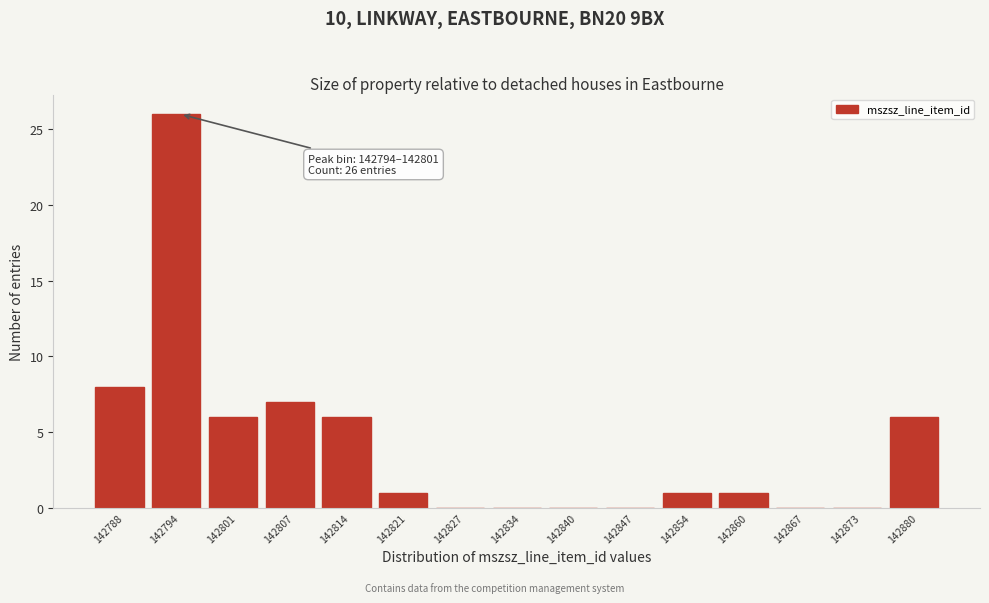

Reading left to right, list all the values displayed in this chart.

142788=8	142794=26	142801=6	142807=7	142814=6	142821=1	142827=0	142834=0	142840=0	142847=0	142854=1	142860=1	142867=0	142873=0	142880=6